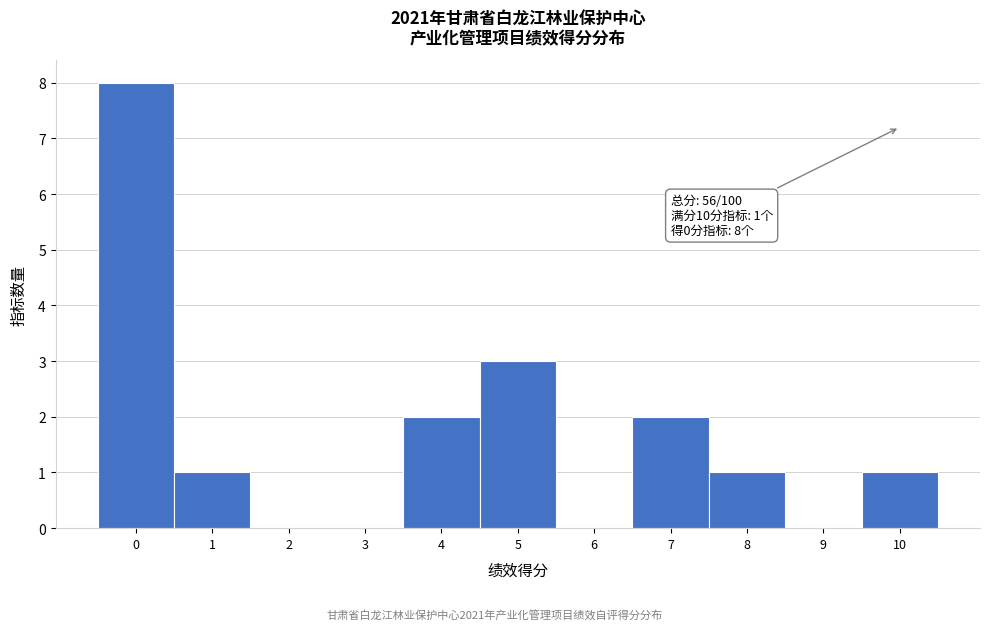

Reading left to right, extract all data points from this chart.

0=8	1=1	2=0	3=0	4=2	5=3	6=0	7=2	8=1	9=0	10=1